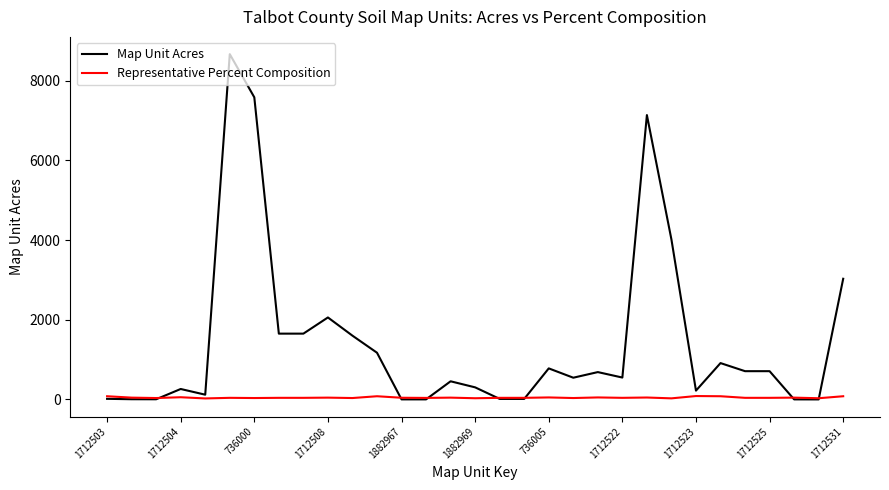

What is the greatest value displayed?

8664